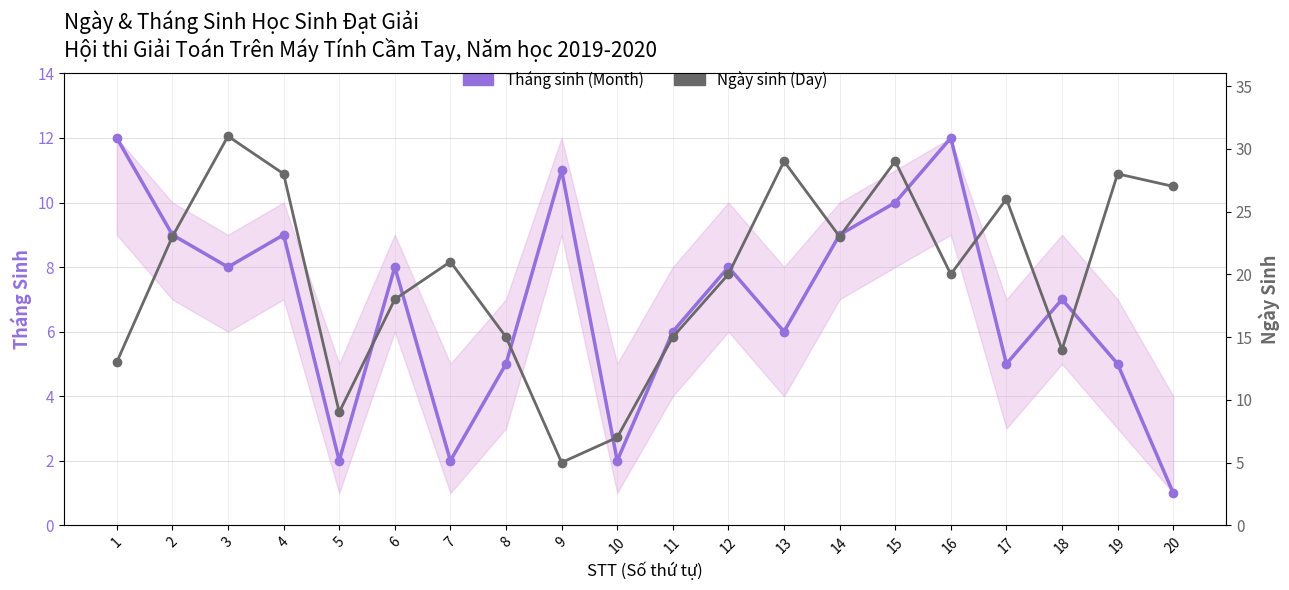

What is the difference between the Ngày sinh (Day) values at 2 and 8?

8